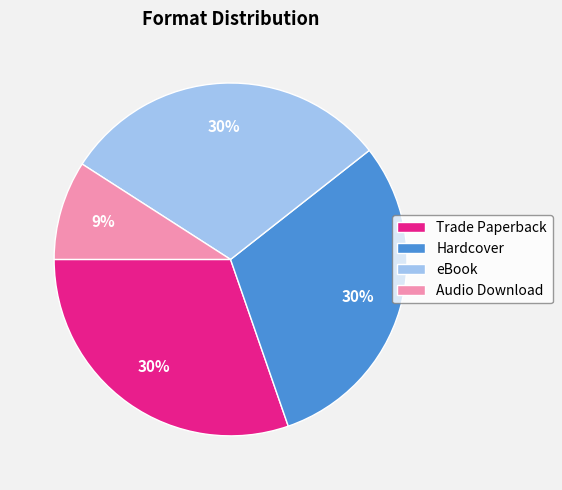

Is there any slice that represents more than half of the pie?

No